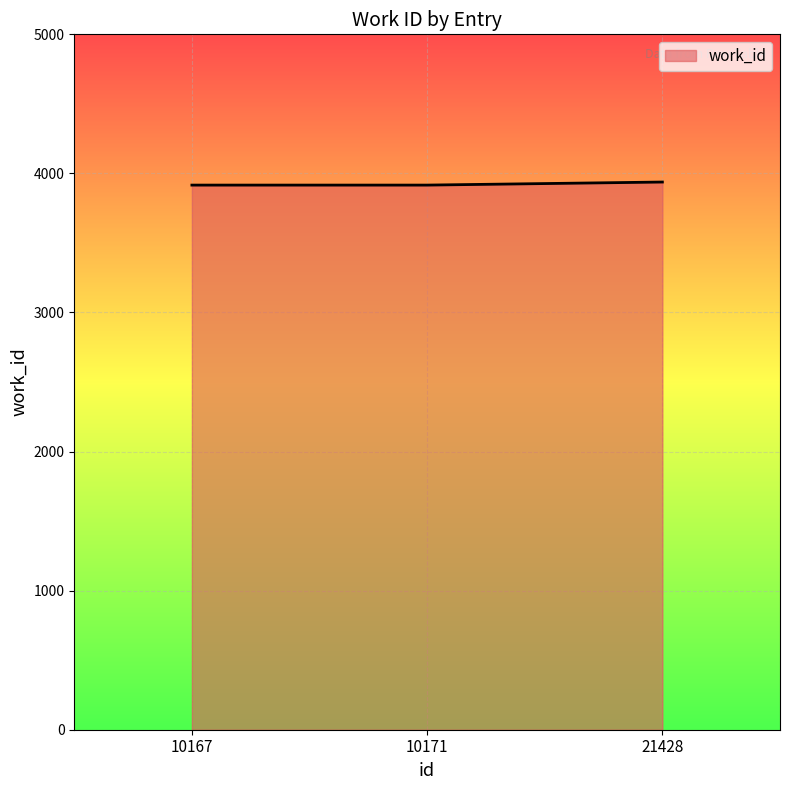

The value at 10171 is 6085. True or false?

False